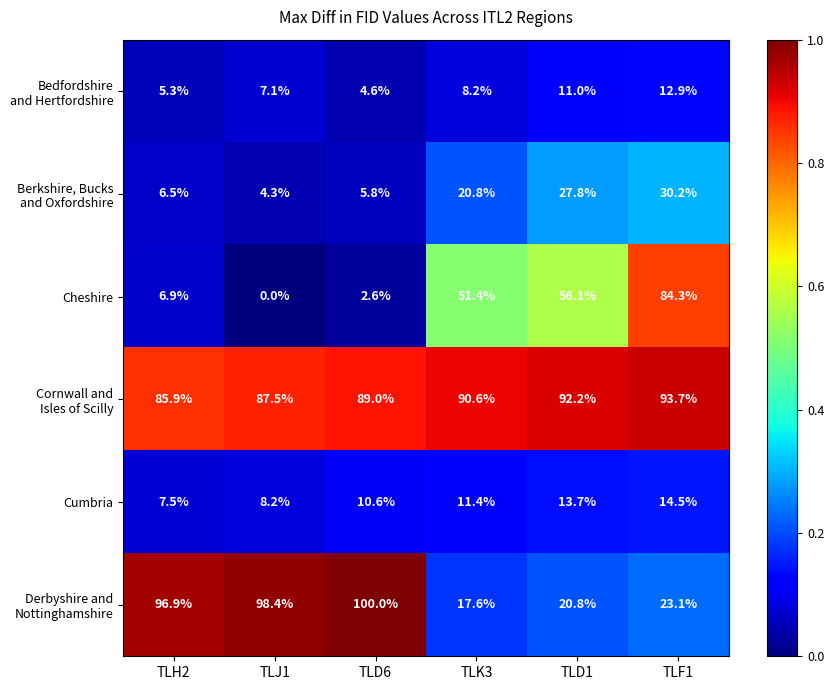

What is the maximum value shown in the chart?

100.0